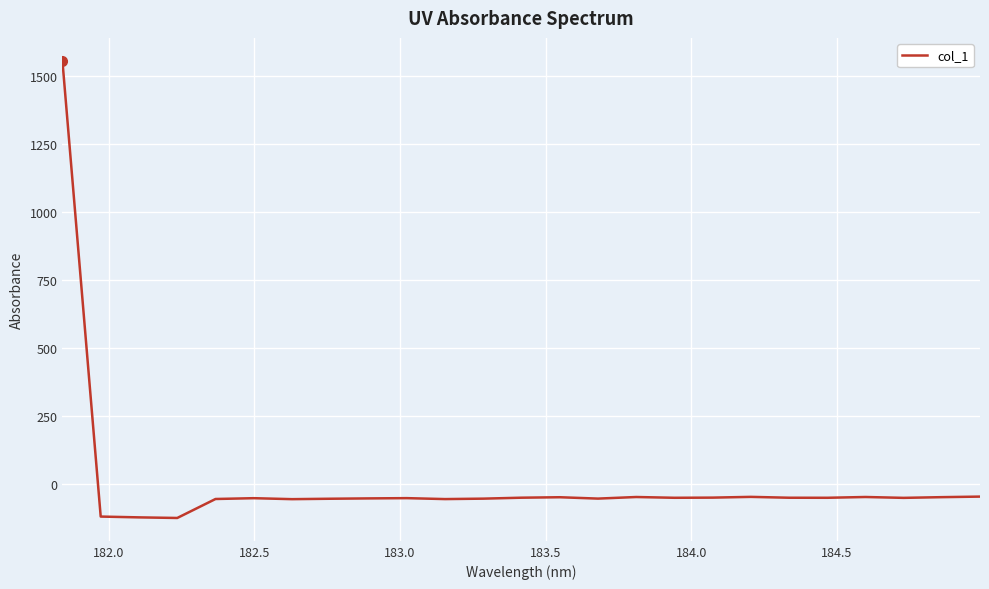

What is the greatest value displayed?

1554.9